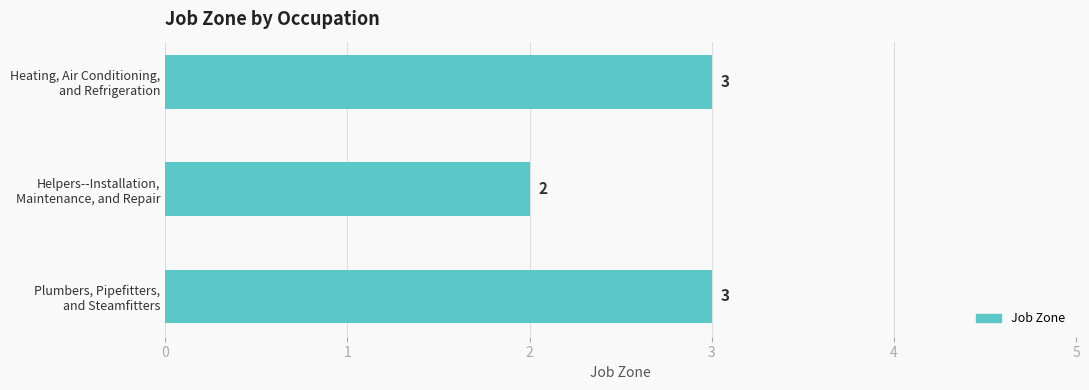

At which label is the value closest to 2?

Helpers--Installation,
Maintenance, and Repair